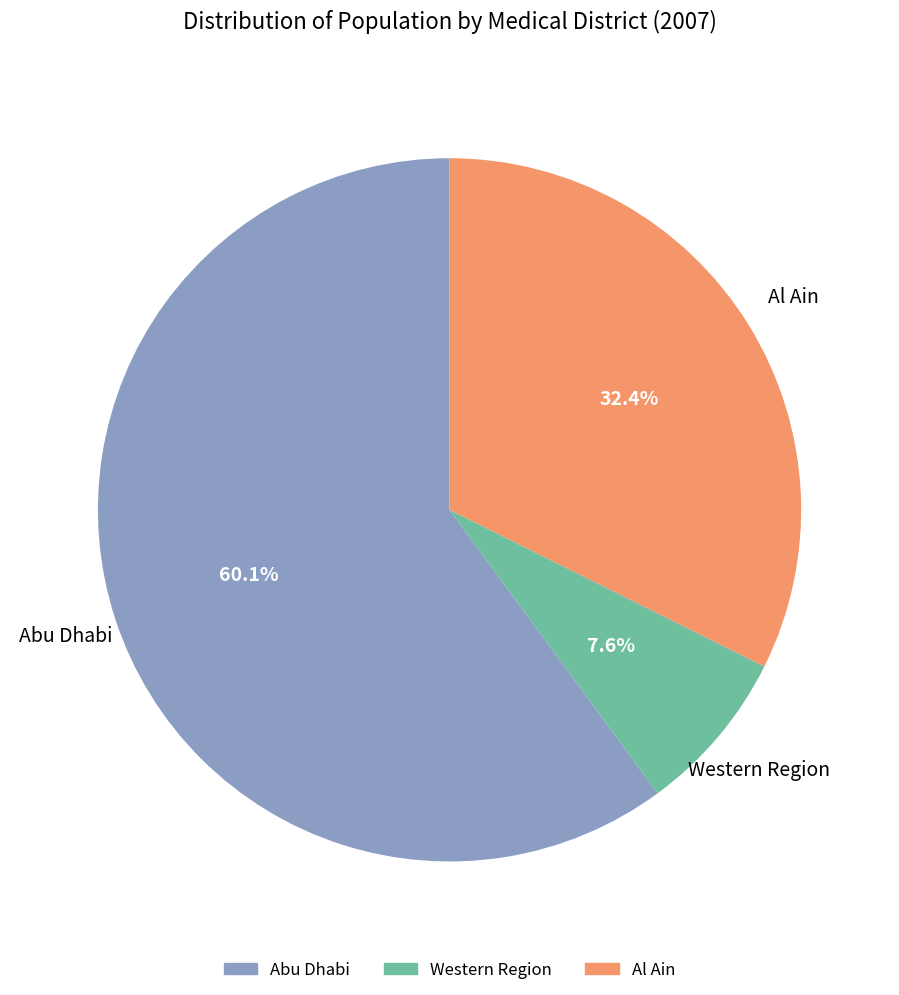

Which category has the smallest portion of the pie?

Western Region